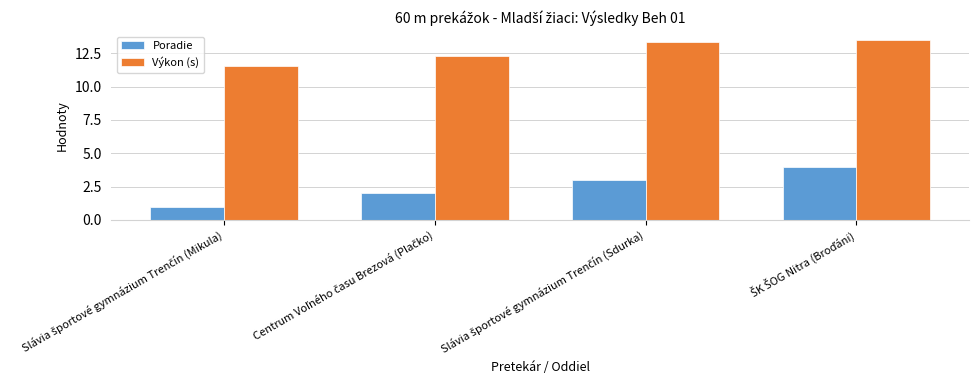

Which series has the widest spread of values?

Poradie